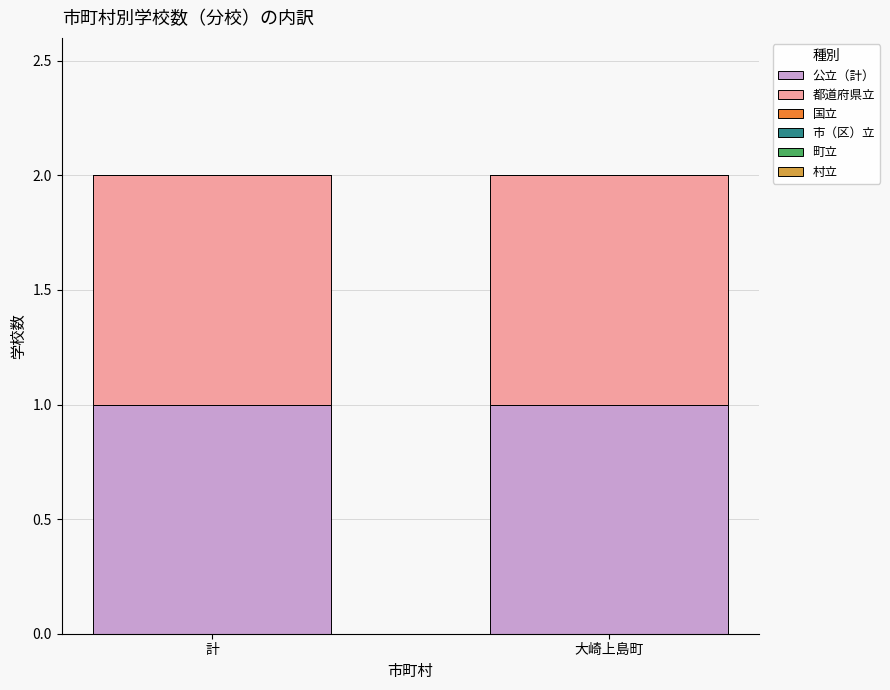

At how many categories does at least one series exceed 0?

2